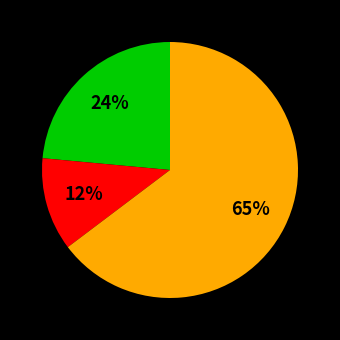

To the nearest percent, what is the average slice percentage?

33%